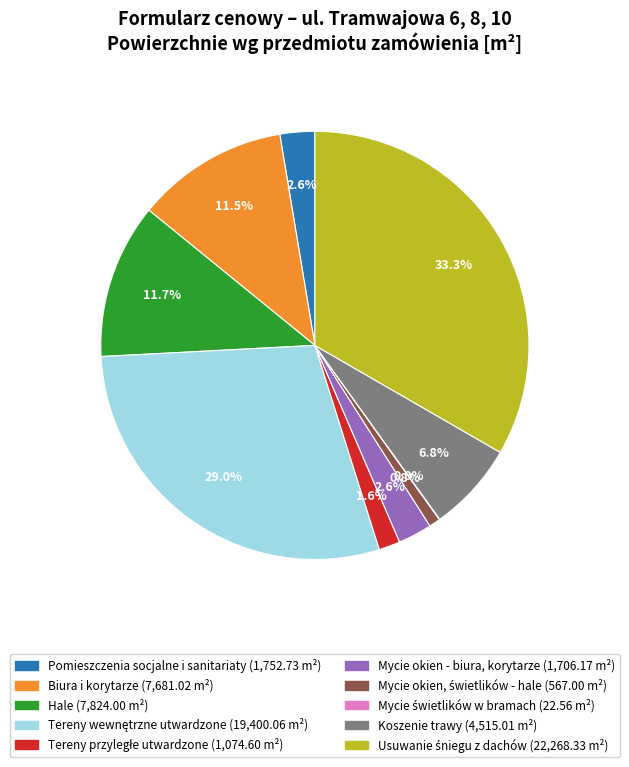

Between Pomieszczenia socjalne i sanitariaty and Hale, which is larger?

Hale